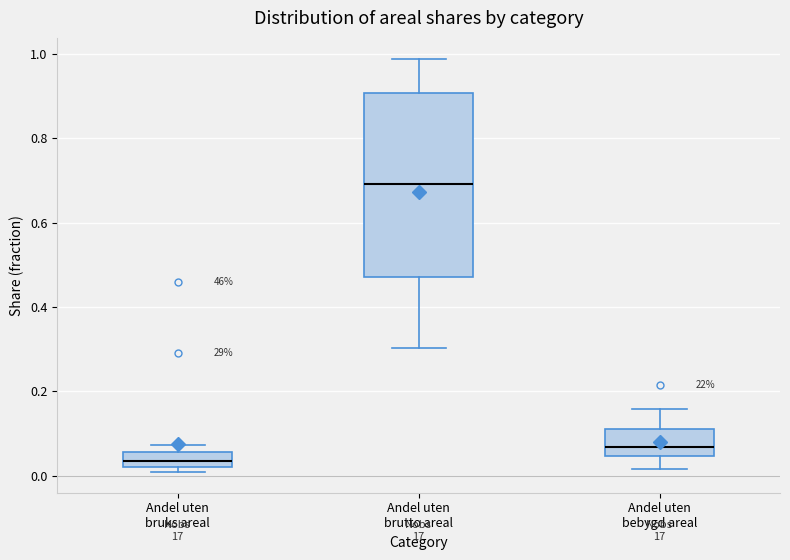

Reading left to right, transcribe this box plot: for each box, give where its median line is, the range the box spans, and where its two whiskers end, as read against the y-axis. The values are not printed on the chart, so give them approximately, as read against the axis.

Andel uten bruks areal: median 0.04, box 0.02 to 0.06, whiskers 0.00 to 0.08
Andel uten brutto areal: median 0.70, box 0.48 to 0.90, whiskers 0.30 to 0.98
Andel uten bebygd areal: median 0.06, box 0.04 to 0.12, whiskers 0.02 to 0.16